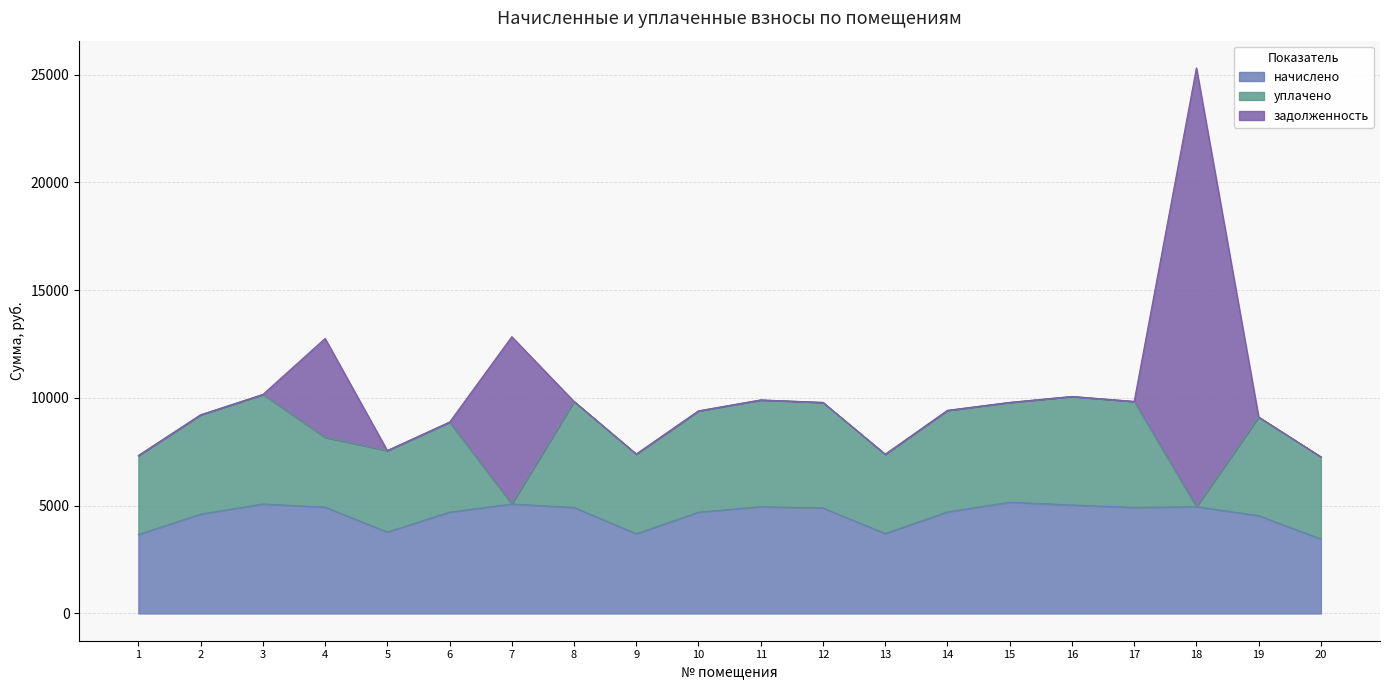

At which label is уплачено closest to 2540?

4